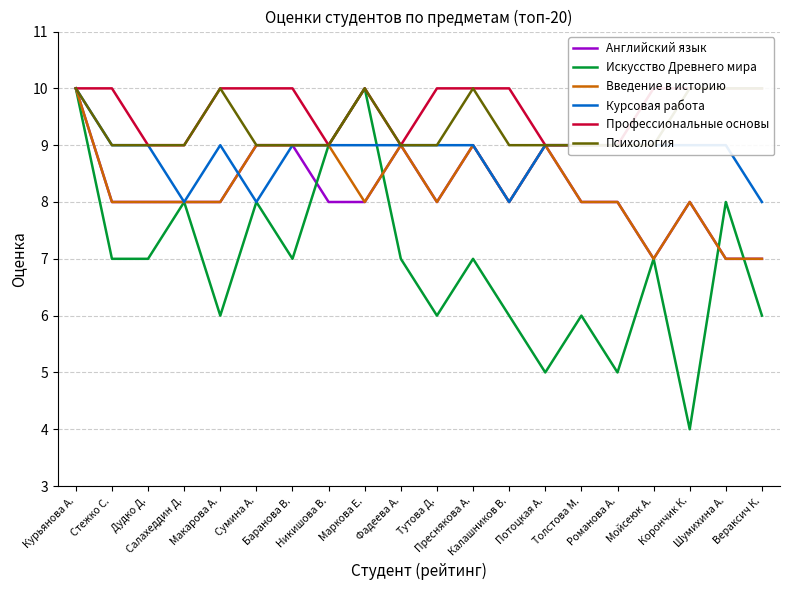

Where is Курсовая работа nearest to the value 9?

Стежко С.